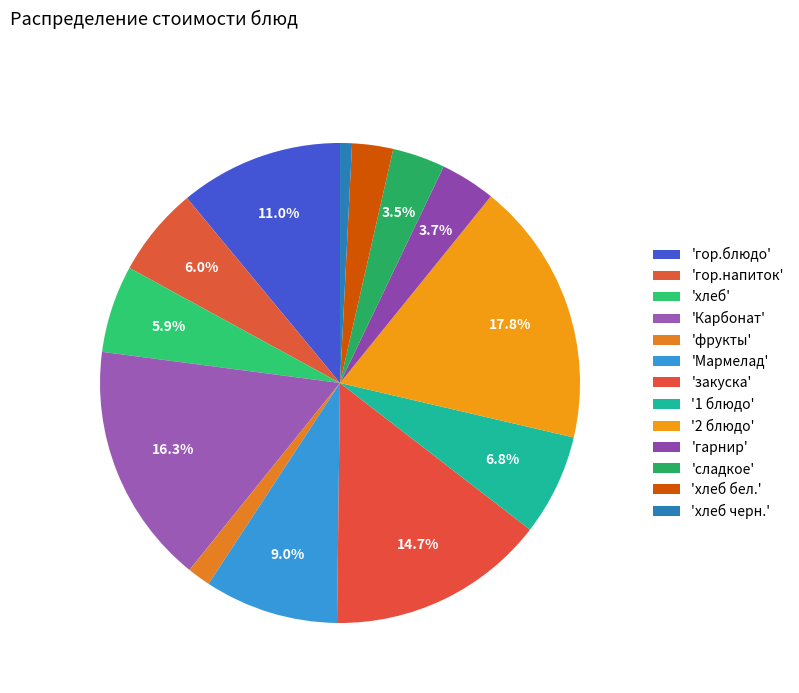

How many slices are in this pie chart?

13